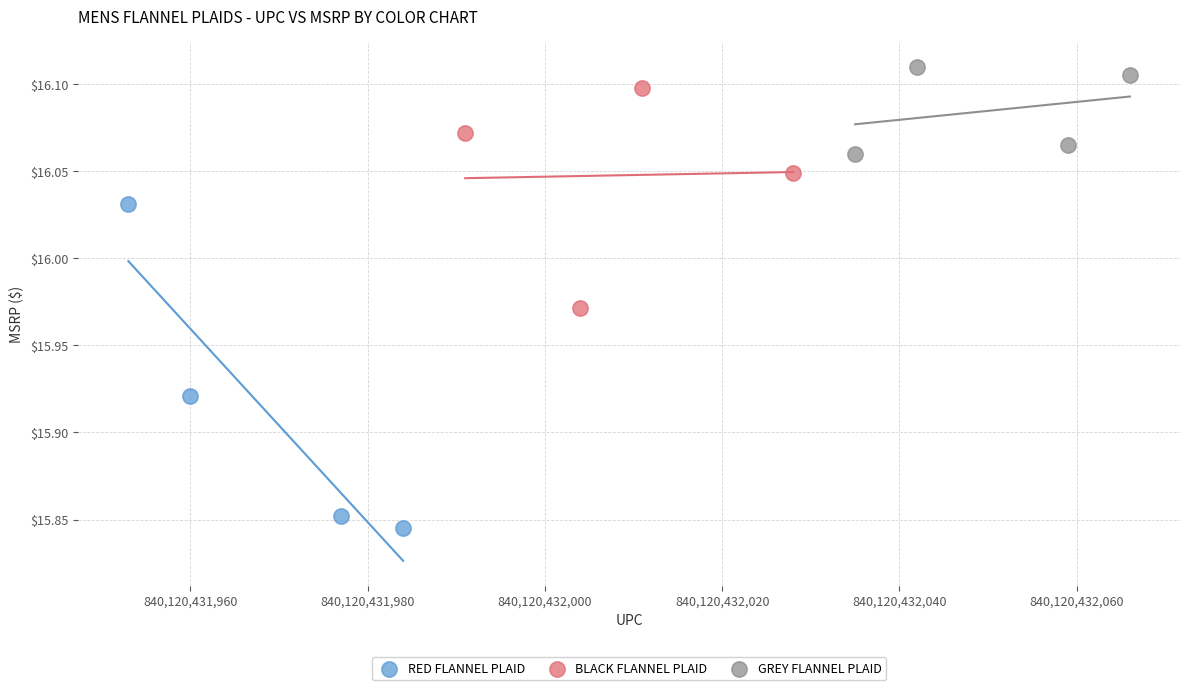

Which series reaches the minimum Y coordinate?

RED FLANNEL PLAID